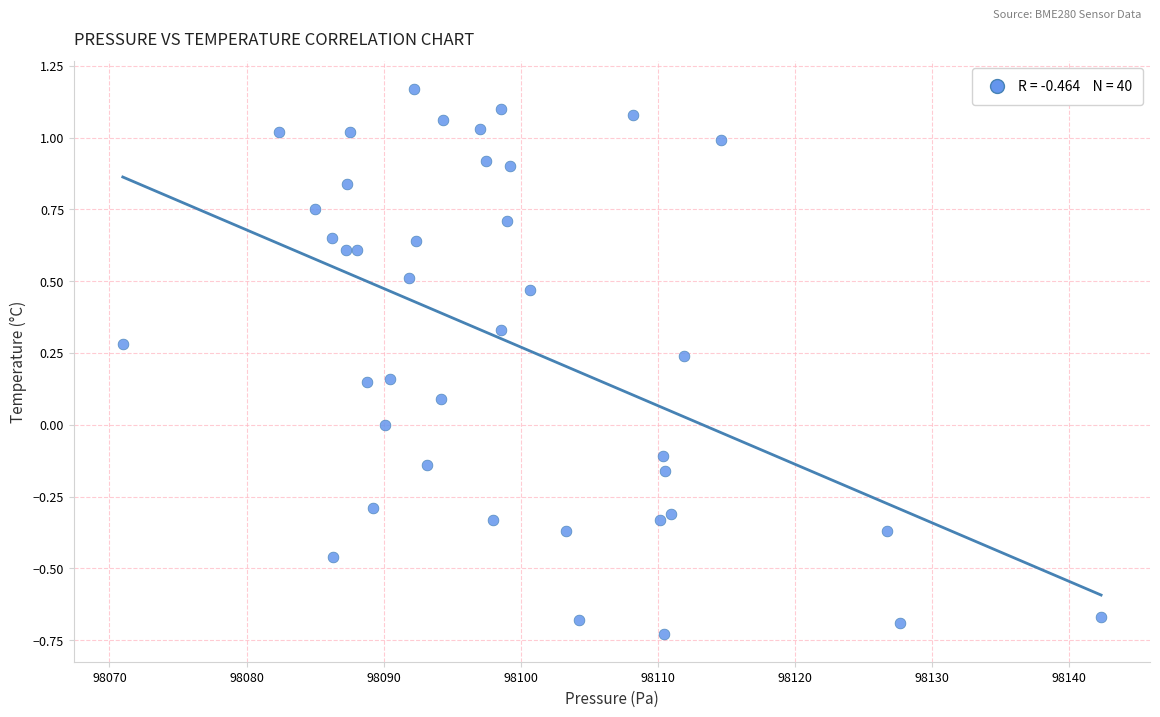

What is the range of X values (max minus min)?

71.4